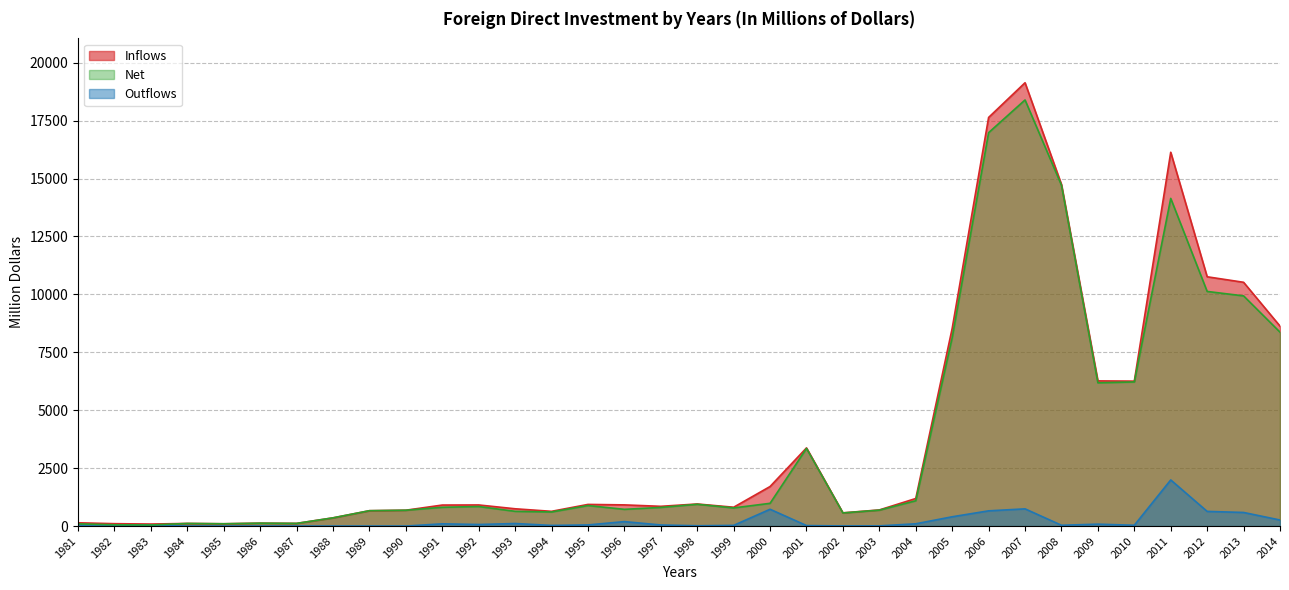

True or false: Inflows and Net cross at least once.

False